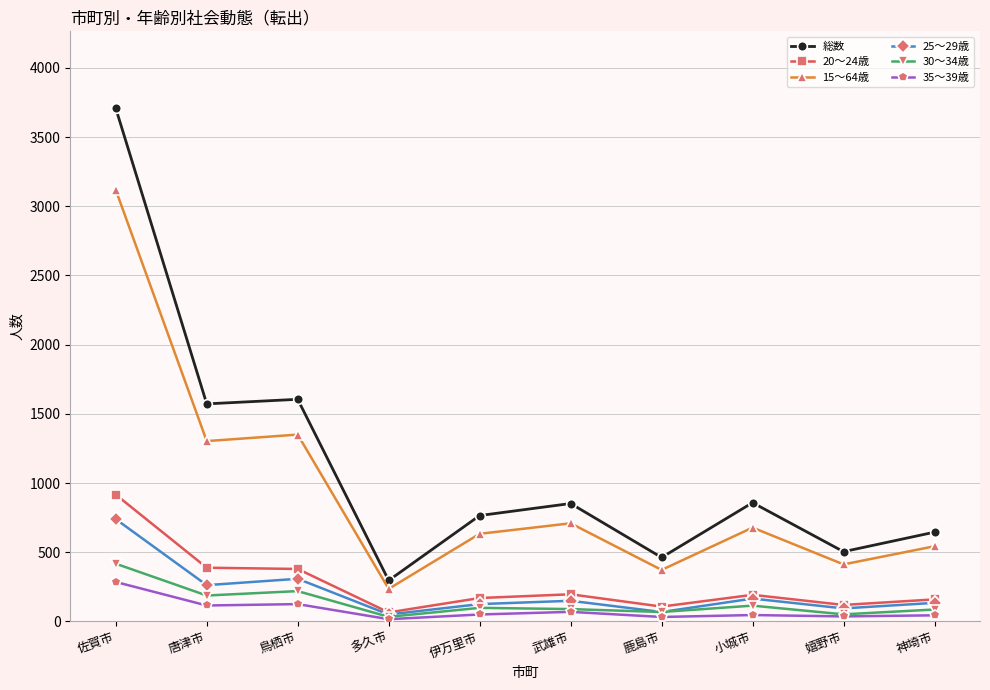

True or false: 総数 and 20～24歳 intersect in this chart.

False